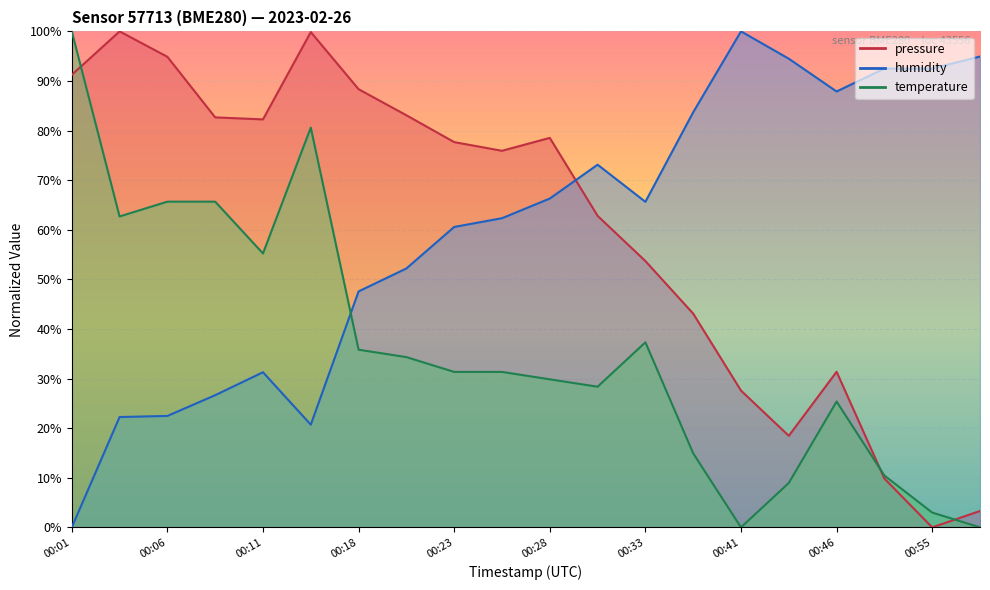

At which label does pressure first exceed 77?

00:01